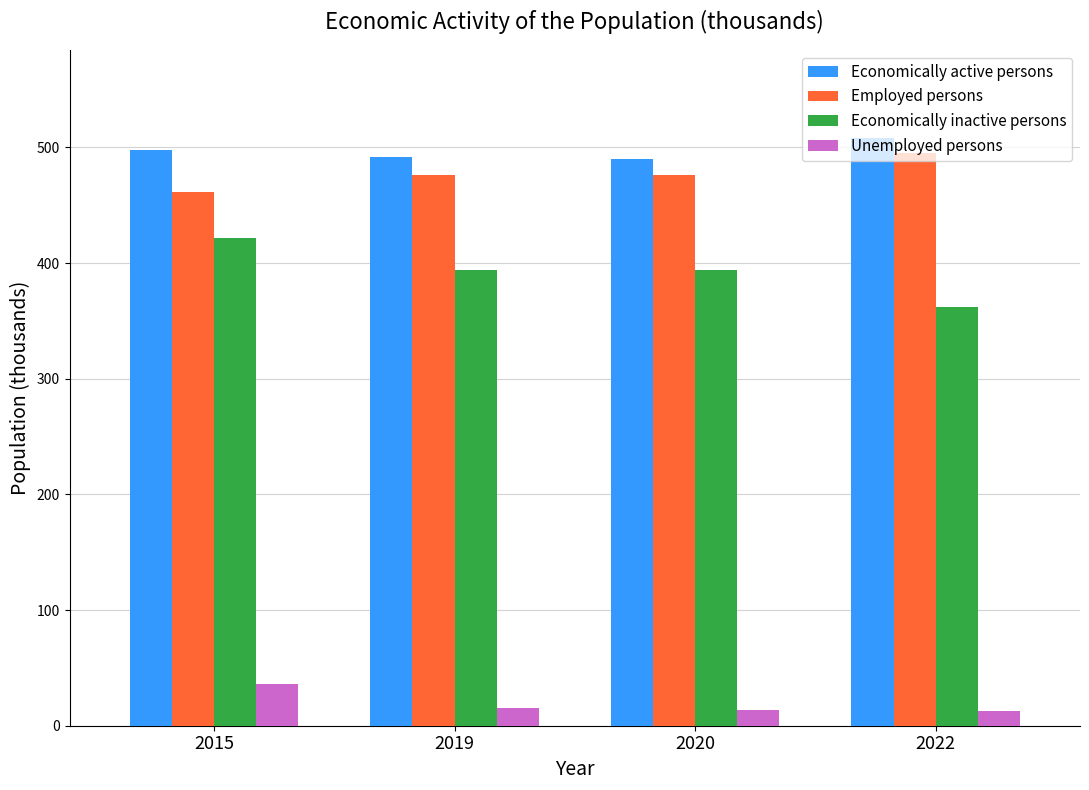

What value does the Economically inactive persons series have at 2015?

422